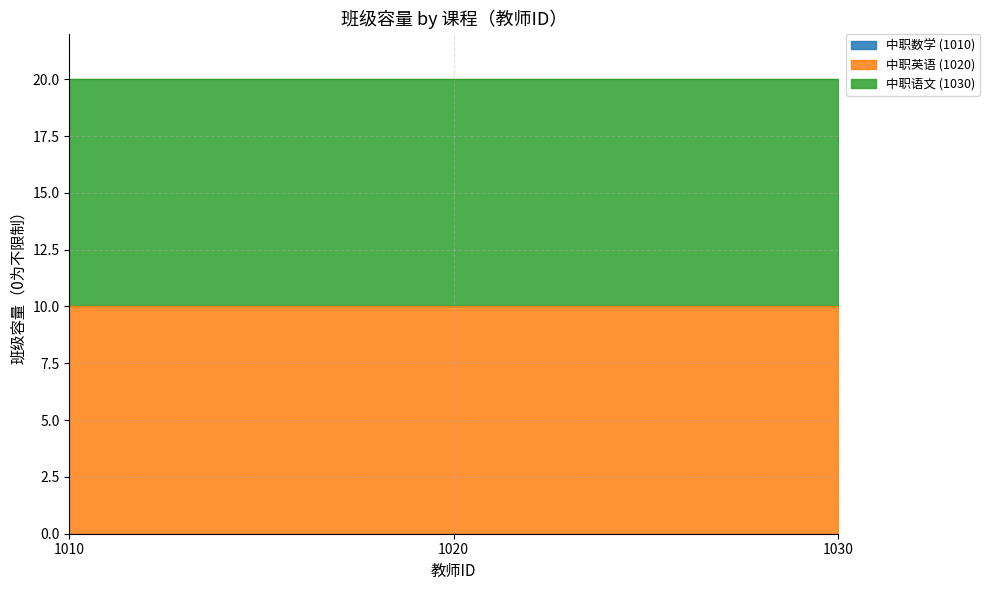

What is the total value across all series at 1020?

20